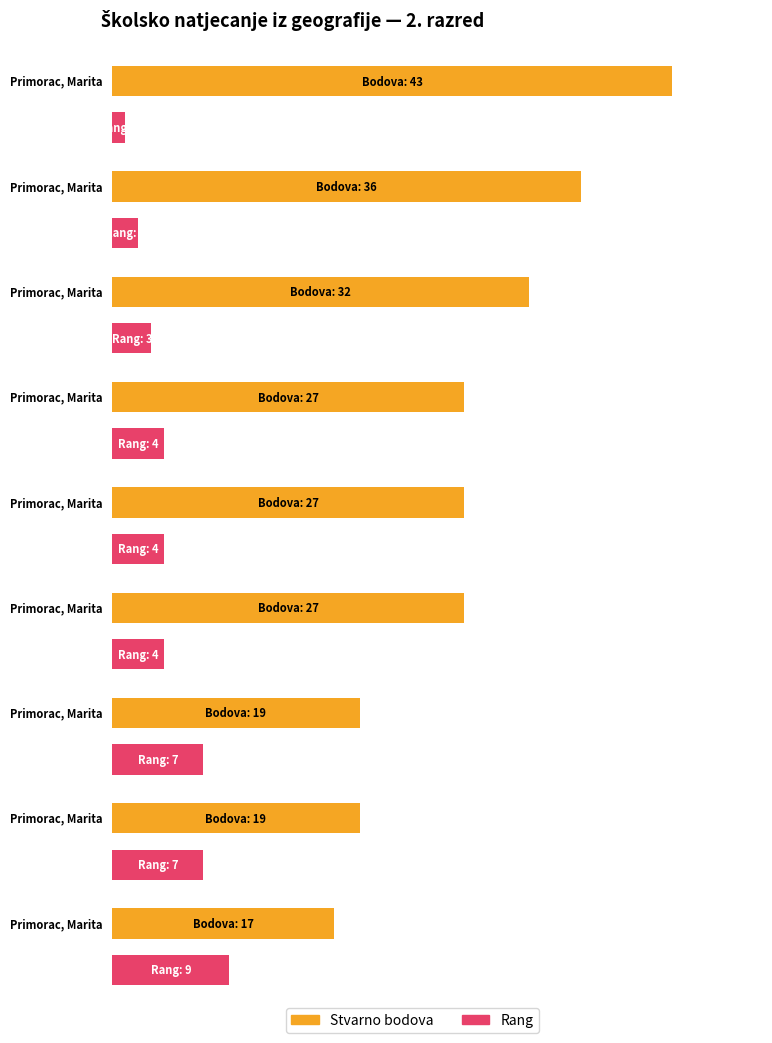

How many data points in Stvarno bodova are less than 27?

3